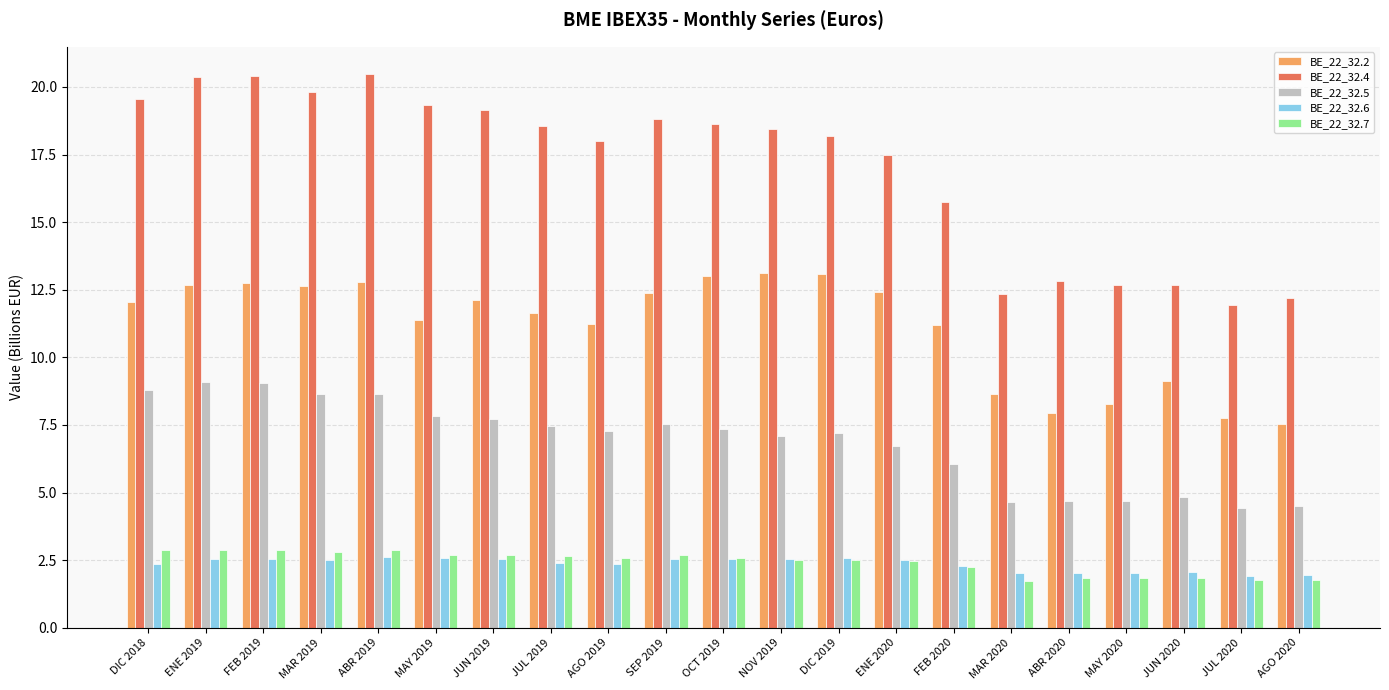

Which series has the largest range (max minus min)?

BE_22_32.4